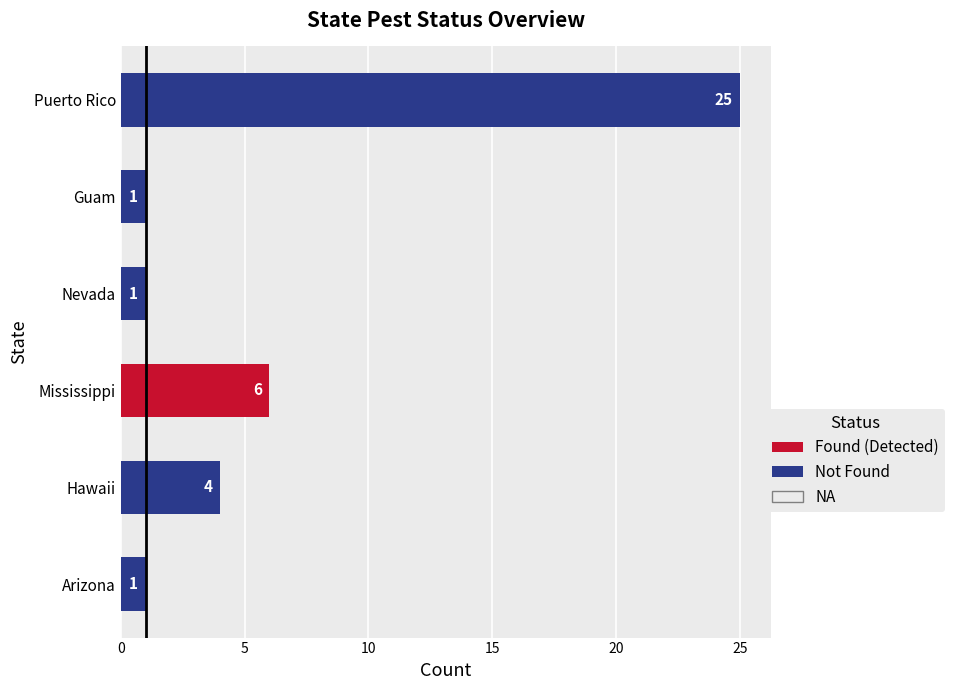

Is it true that the value at Hawaii is 4?

True